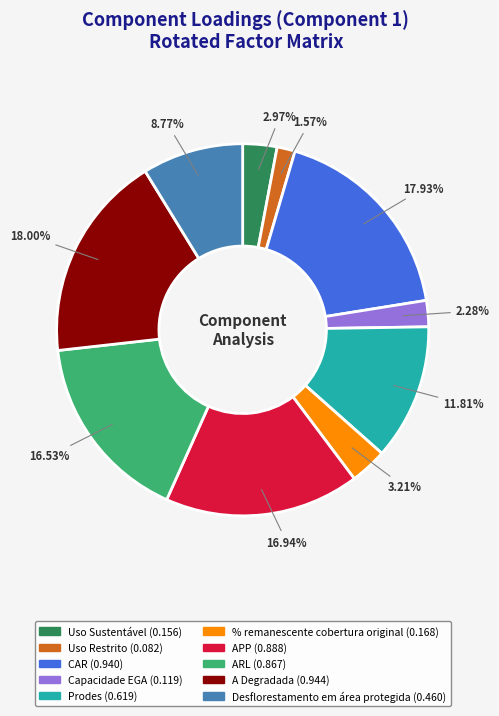

How many slices are in this pie chart?

10